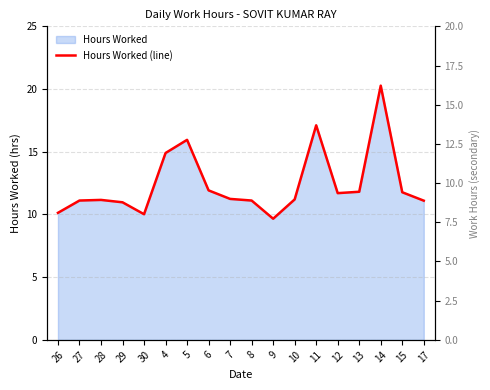

Reading left to right, list all the values displayed in this chart.

26=10.1	27=11.1	28=11.2	29=11.0	30=10.0	4=14.9	5=15.9	6=11.9	7=11.2	8=11.1	9=9.7	10=11.2	11=17.1	12=11.7	13=11.8	14=20.3	15=11.8	17=11.1